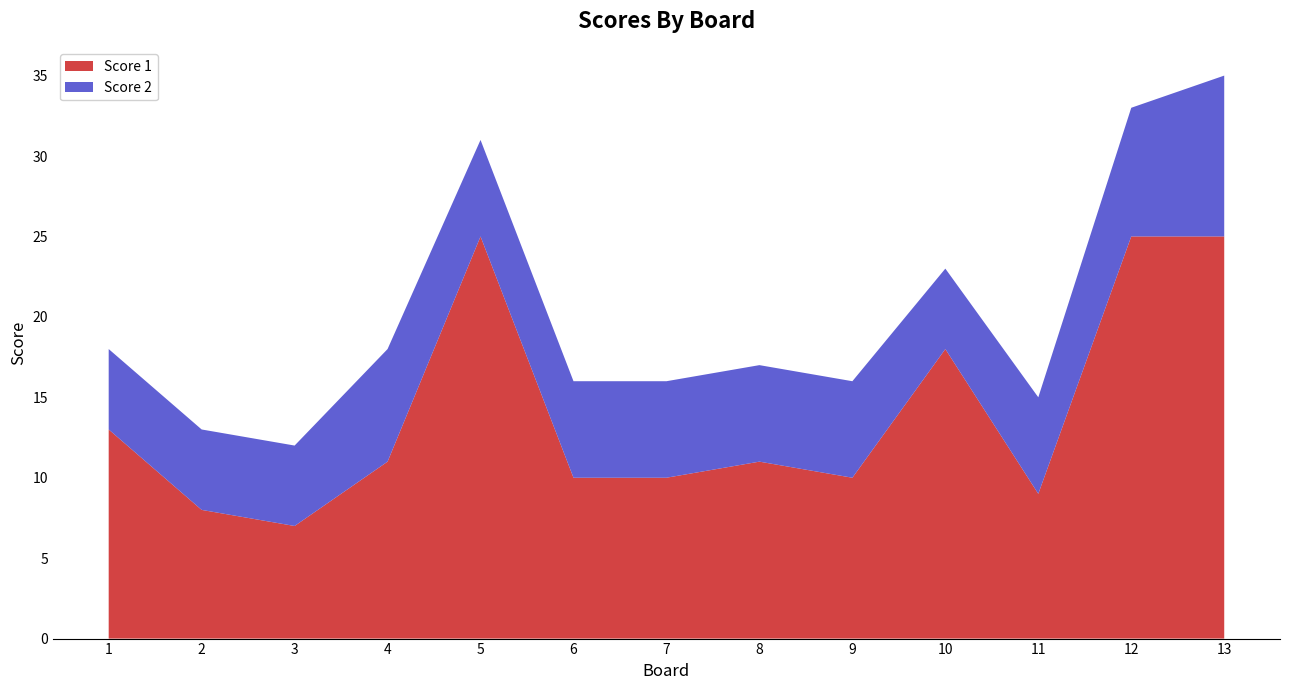

Reading left to right, transcribe all the data shown in this chart.

Score 1: 13	8	7	11	25	10	10	11	10	18	9	25	25
Score 2: 5	5	5	7	6	6	6	6	6	5	6	8	10